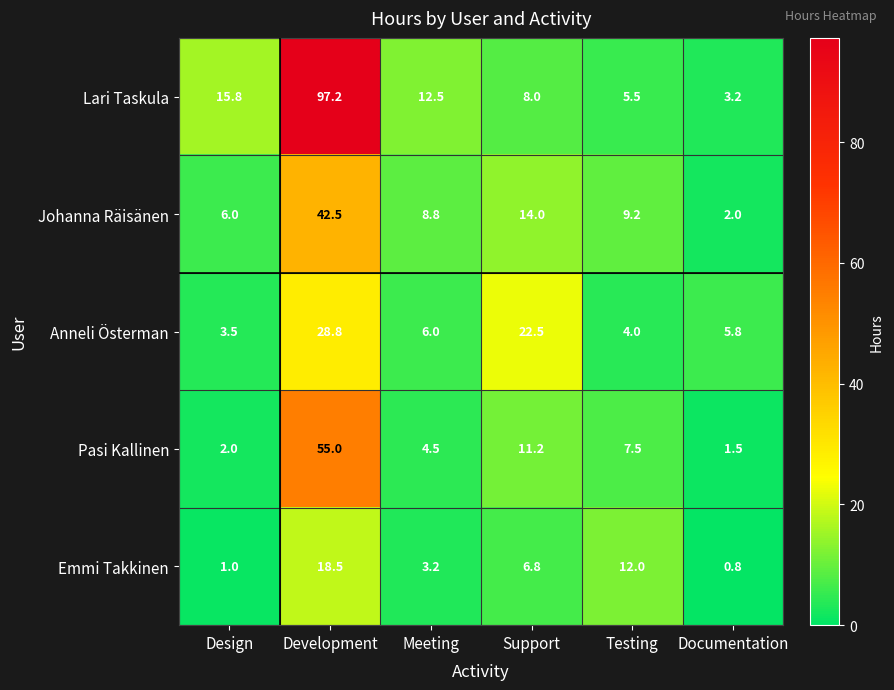

At which category is the sum across all series the highest?

Development